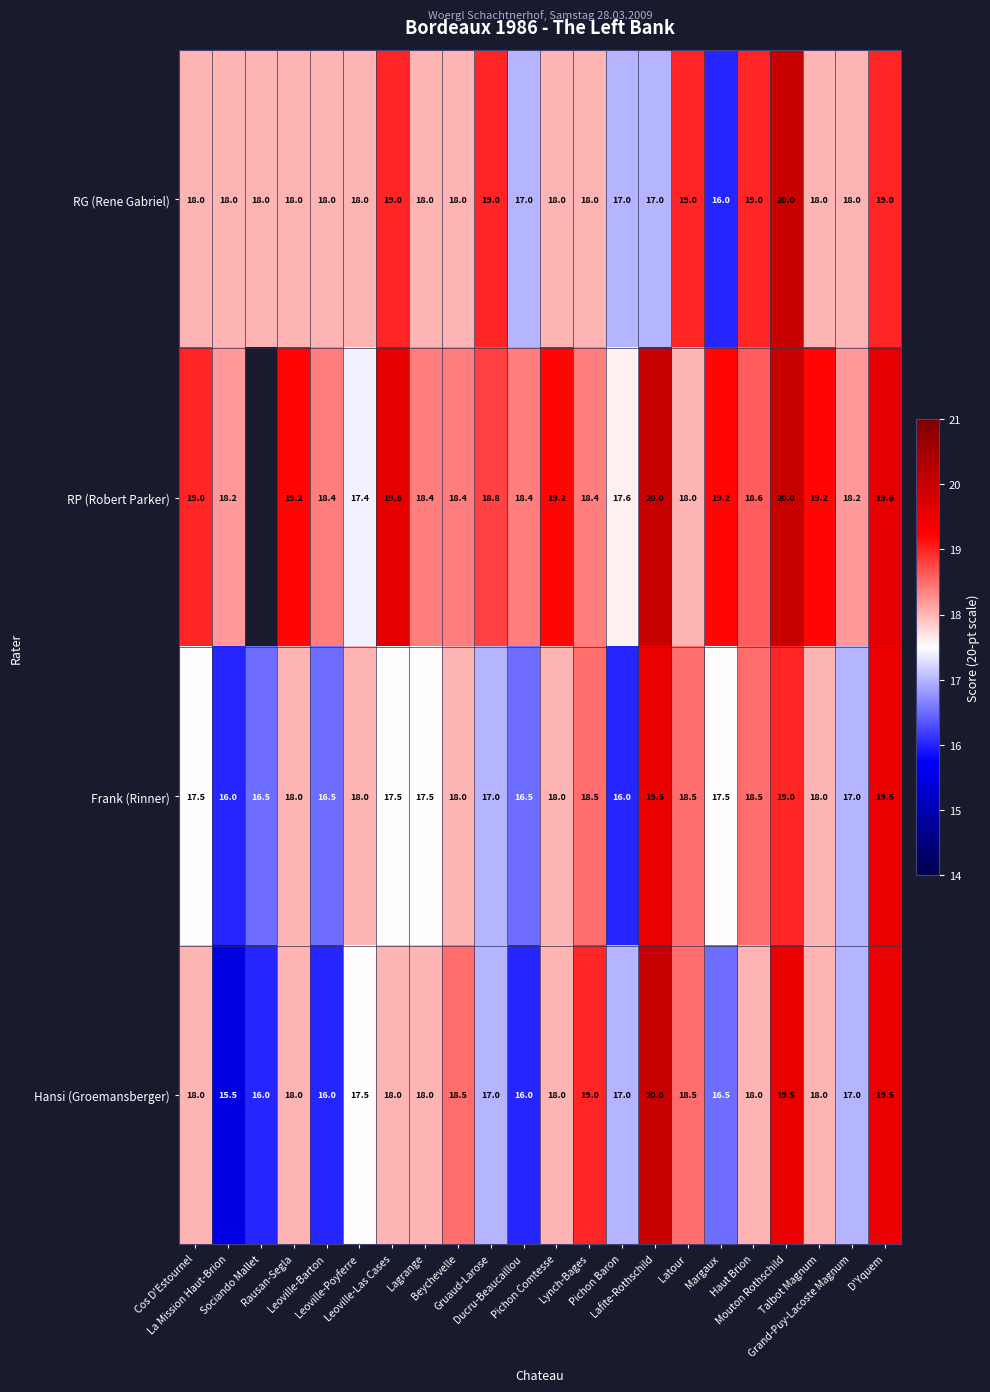

What is the sum of all Hansi (Groemansberger) values?

389.5